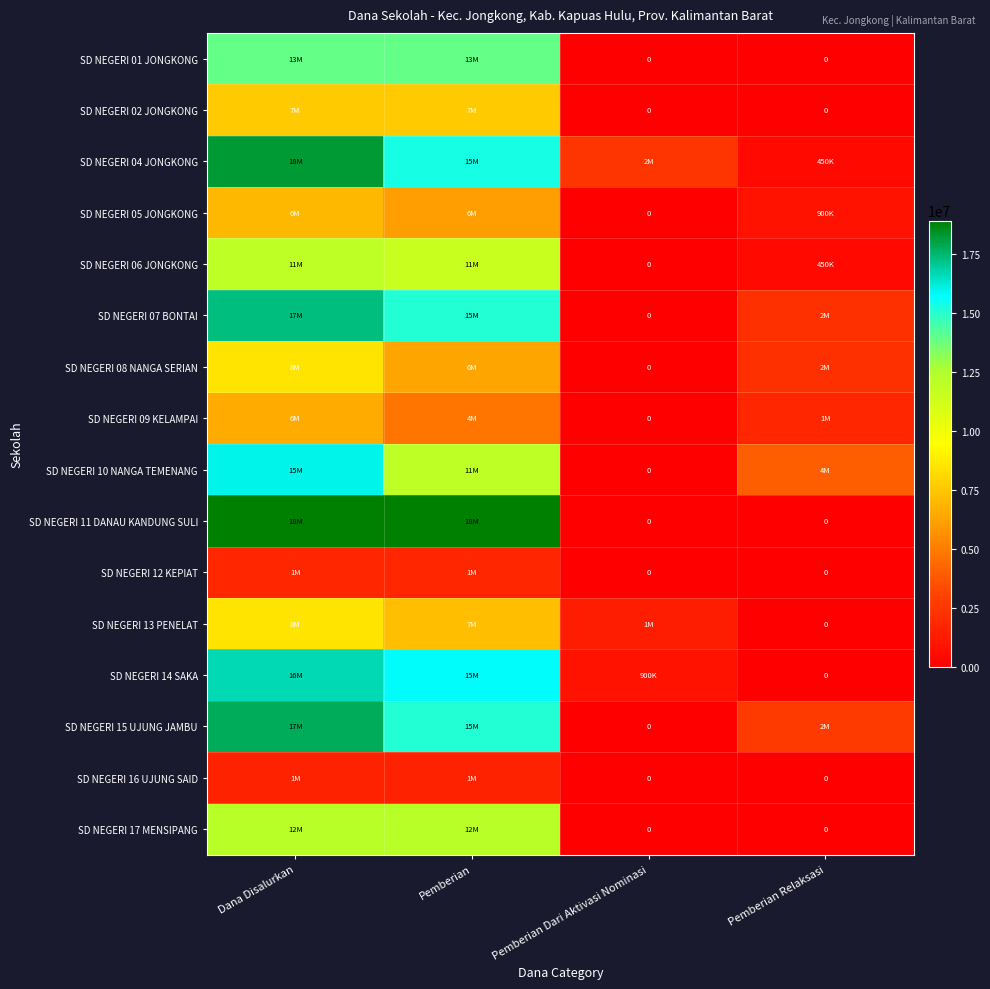

The SD NEGERI 07 BONTAI series shows 0 at Pemberian Dari Aktivasi Nominasi. True or false?

True